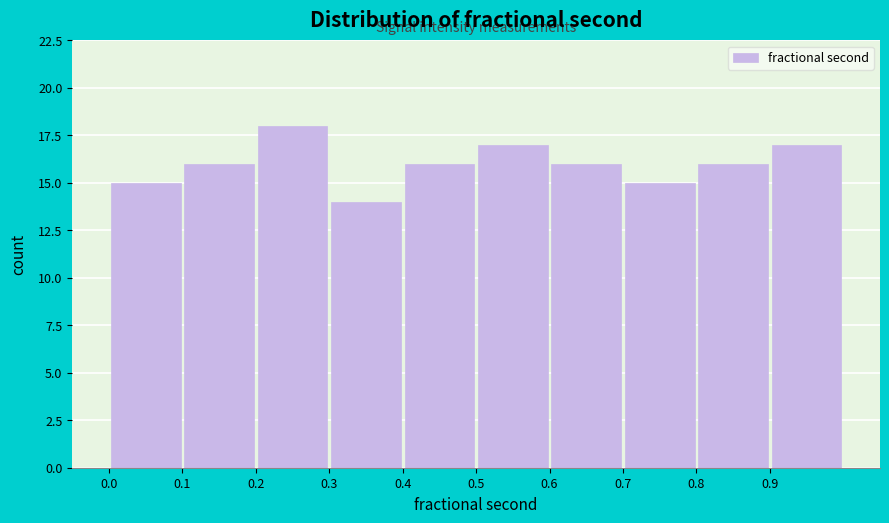

Reading left to right, list every bar in this chart as the range it spans on the x-axis followed by its height. The values are not printed on the chart, so give them approximately, as read against the axis.

0.0 to 0.1: 15
0.1 to 0.2: 16
0.2 to 0.3: 18
0.3 to 0.4: 14
0.4 to 0.5: 16
0.5 to 0.6: 17
0.6 to 0.7: 16
0.7 to 0.8: 15
0.8 to 0.9: 16
0.9 to 1.0: 17